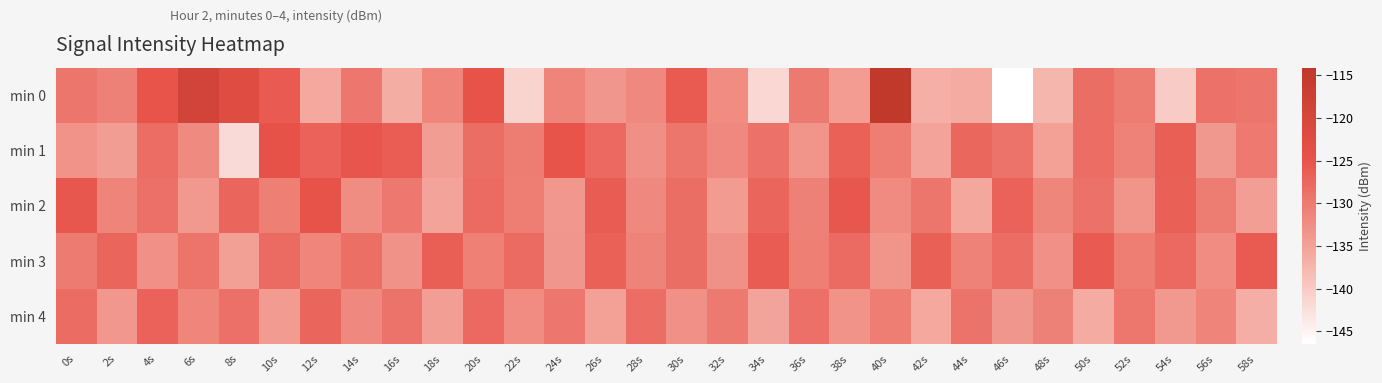

Reading left to right, list all the values displayed in this chart.

min 0: 0s=-129.4	2s=-130.9	4s=-125.0	6s=-119.1	8s=-122.3	10s=-126.1	12s=-135.8	14s=-129.7	16s=-136.4	18s=-131.4	20s=-124.7	22s=-141.1	24s=-131.3	26s=-133.5	28s=-131.9	30s=-125.9	32s=-132.2	34s=-141.6	36s=-130.0	38s=-134.3	40s=-114.1	42s=-136.6	44s=-136.3	46s=-146.5	48s=-137.5	50s=-128.4	52s=-130.2	54s=-140.1	56s=-128.9	58s=-129.3
min 1: 0s=-133.1	2s=-134.3	4s=-128.4	6s=-132.0	8s=-142.0	10s=-124.4	12s=-126.9	14s=-125.3	16s=-126.3	18s=-134.4	20s=-128.5	22s=-130.2	24s=-125.1	26s=-127.8	28s=-132.6	30s=-129.3	32s=-131.7	34s=-128.9	36s=-133.4	38s=-126.8	40s=-130.5	42s=-135.2	44s=-127.6	46s=-129.1	48s=-134.8	50s=-128.3	52s=-131.0	54s=-126.5	56s=-133.7	58s=-129.8
min 2: 0s=-125.5	2s=-131.2	4s=-128.7	6s=-133.9	8s=-127.3	10s=-130.6	12s=-124.8	14s=-132.4	16s=-129.7	18s=-135.1	20s=-127.9	22s=-130.3	24s=-133.6	26s=-126.2	28s=-131.8	30s=-128.4	32s=-134.2	34s=-127.5	36s=-130.9	38s=-125.6	40s=-132.1	42s=-129.4	44s=-135.7	46s=-127.0	48s=-131.5	50s=-128.8	52s=-133.3	54s=-126.7	56s=-130.2	58s=-134.5
min 3: 0s=-130.1	2s=-127.4	4s=-132.8	6s=-129.2	8s=-134.6	10s=-127.9	12s=-131.3	14s=-128.6	16s=-133.0	18s=-126.4	20s=-130.7	22s=-128.1	24s=-133.5	26s=-126.8	28s=-131.1	30s=-128.5	32s=-132.9	34s=-126.2	36s=-130.6	38s=-128.0	40s=-133.4	42s=-126.7	44s=-131.0	46s=-128.3	48s=-132.7	50s=-126.1	52s=-130.4	54s=-127.8	56s=-132.2	58s=-125.9
min 4: 0s=-128.2	2s=-133.6	4s=-126.9	6s=-131.3	8s=-128.7	10s=-134.1	12s=-127.4	14s=-131.8	16s=-129.1	18s=-134.5	20s=-127.8	22s=-132.2	24s=-129.6	26s=-134.9	28s=-128.3	30s=-132.7	32s=-130.0	34s=-135.3	36s=-128.7	38s=-133.1	40s=-130.4	42s=-135.8	44s=-129.1	46s=-133.5	48s=-130.8	50s=-136.2	52s=-129.5	54s=-133.9	56s=-131.2	58s=-136.6